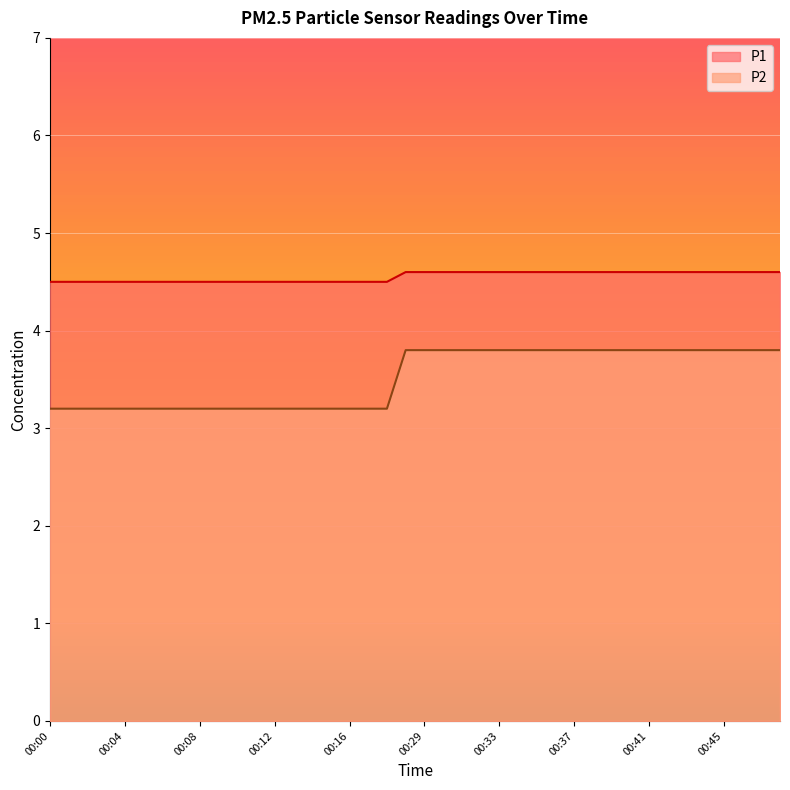

True or false: P1 line and P2 line intersect in this chart.

False